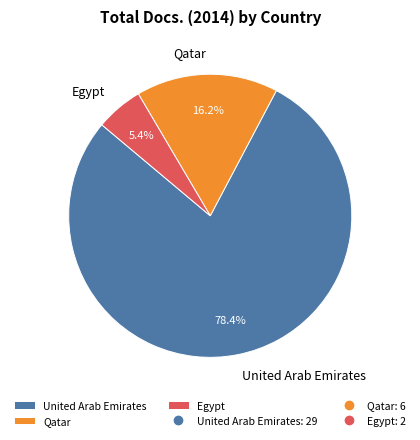

To the nearest percent, what is the difference between the Qatar and United Arab Emirates slice percentages?

62%